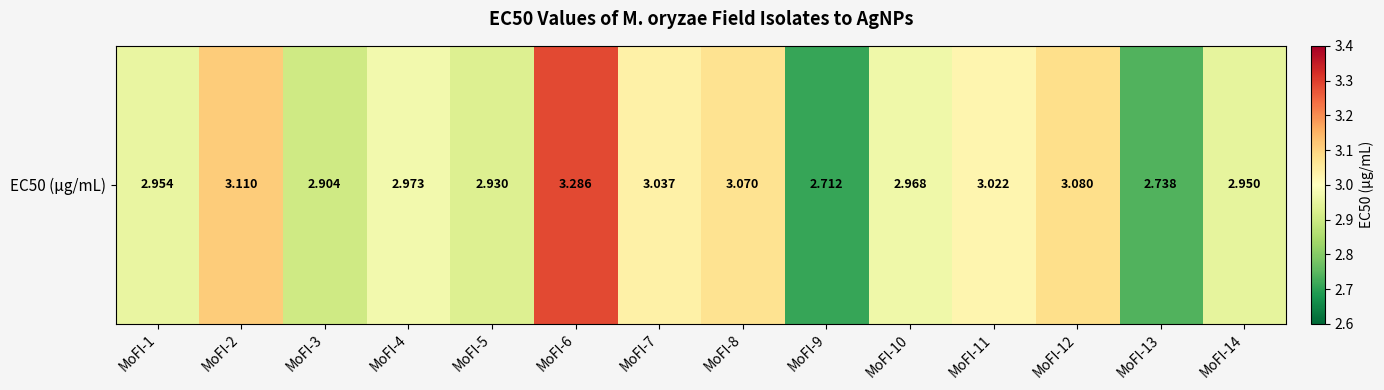

True or false: the data shows 1.1 at MoFI-10.

False